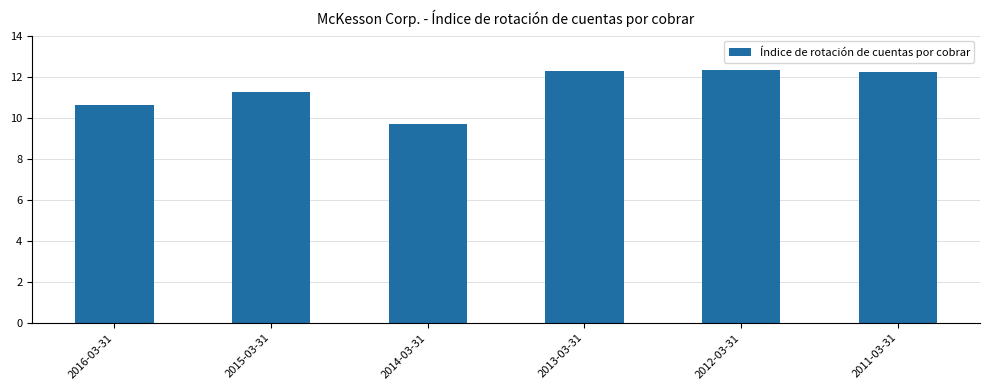

What is the maximum value shown in the chart?

12.3